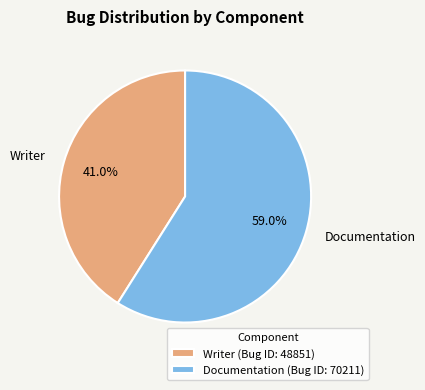

What percentage is the Writer slice, to the nearest percent?

41%